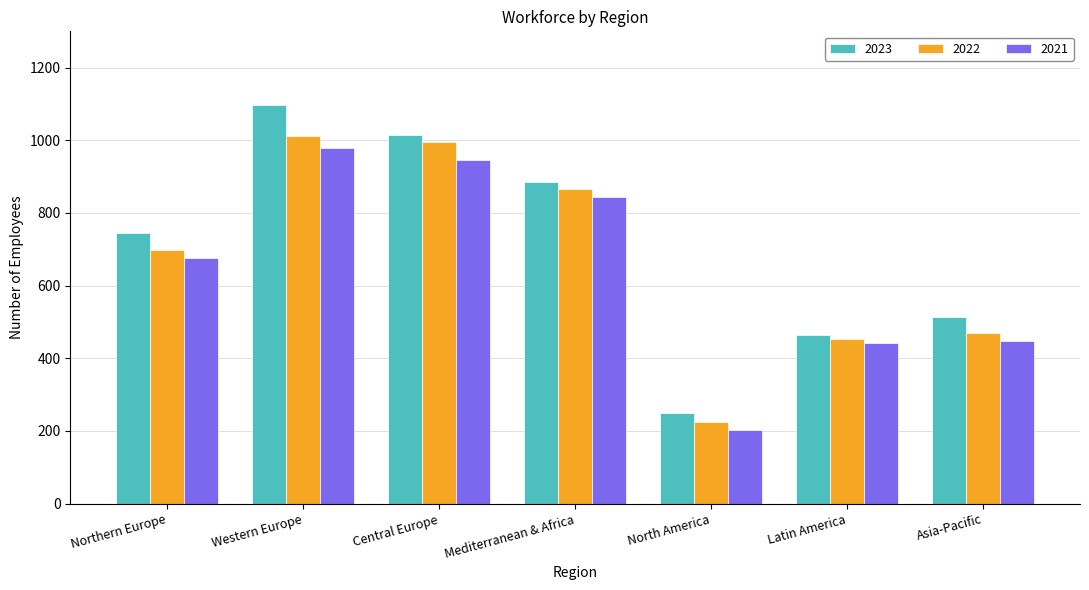

What are all the series names shown in the legend?

2023, 2022, 2021